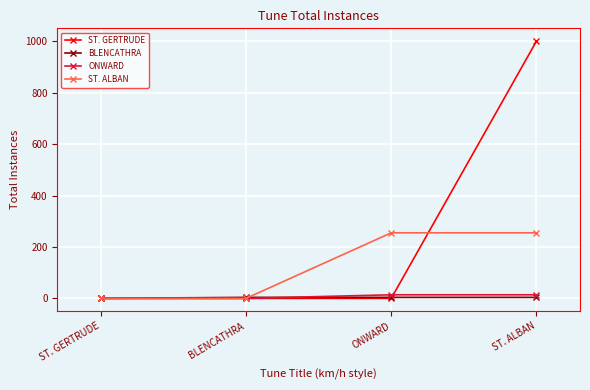

What is the difference between the ST. ALBAN values at ST. GERTRUDE and ONWARD?

255